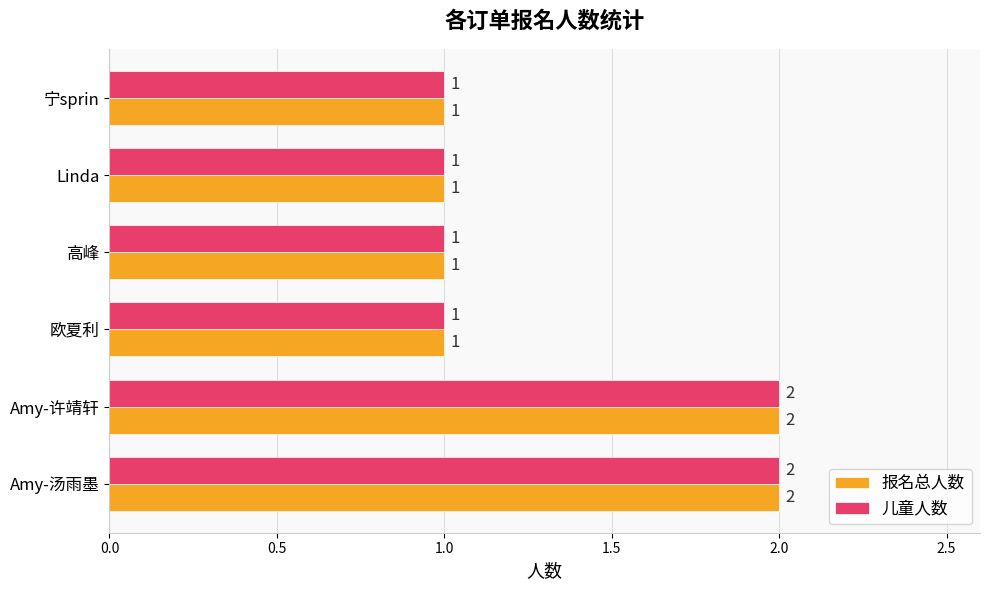

What is the sum of all 儿童人数 values?

8